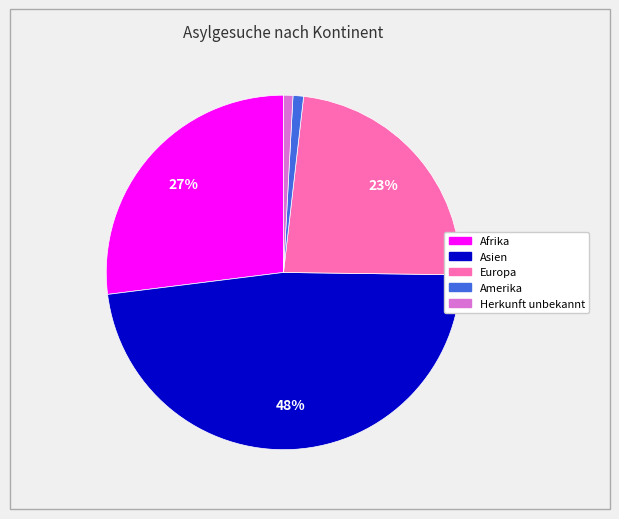

Does any single category account for the majority?

No